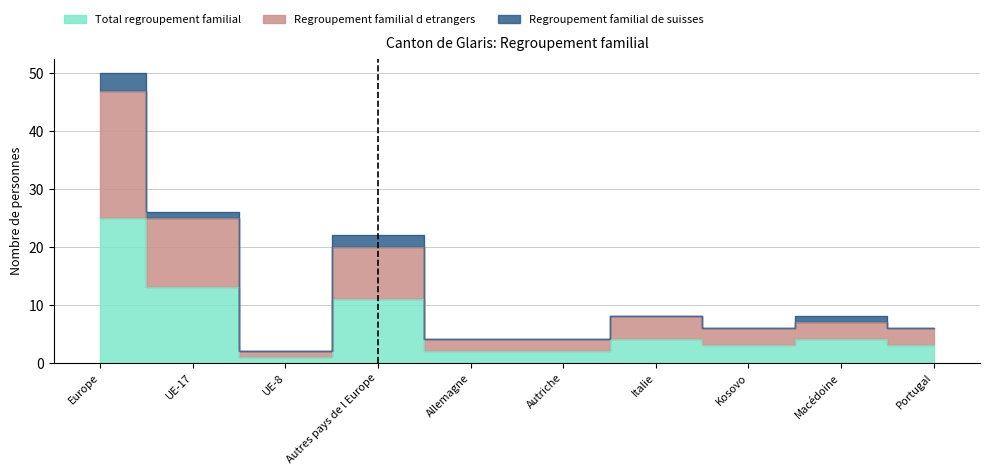

At which label does Regroupement familial d etrangers first exceed 7?

Europe